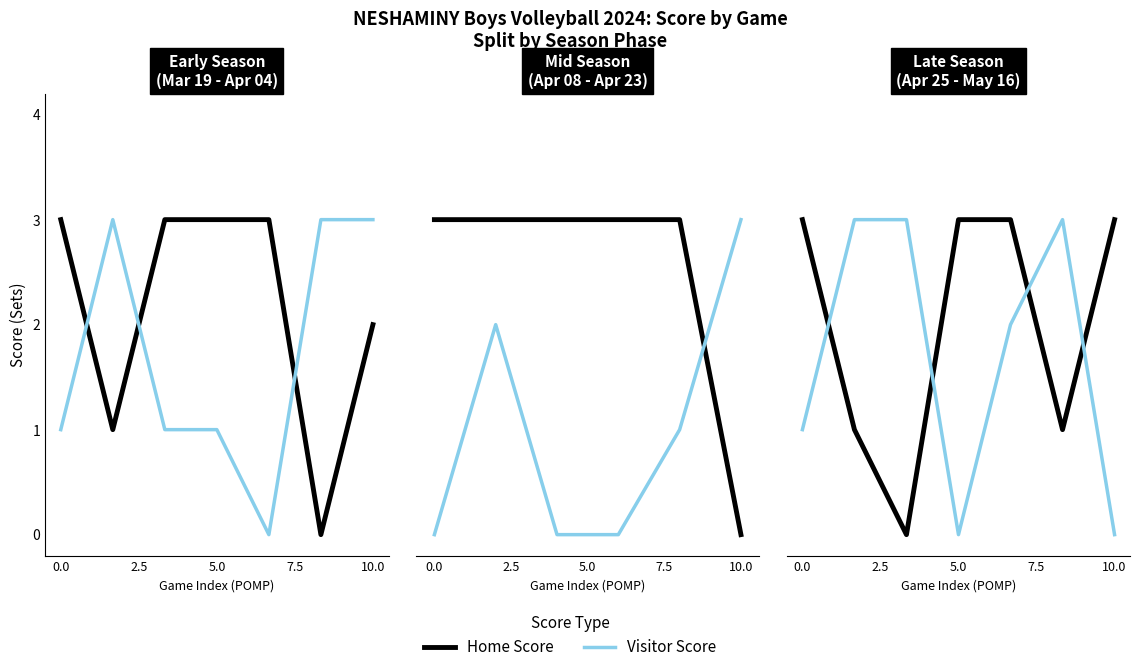

Which series has the widest spread of values?

Home Score